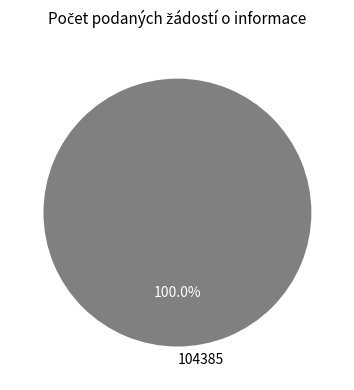

Does any single category account for the majority?

Yes